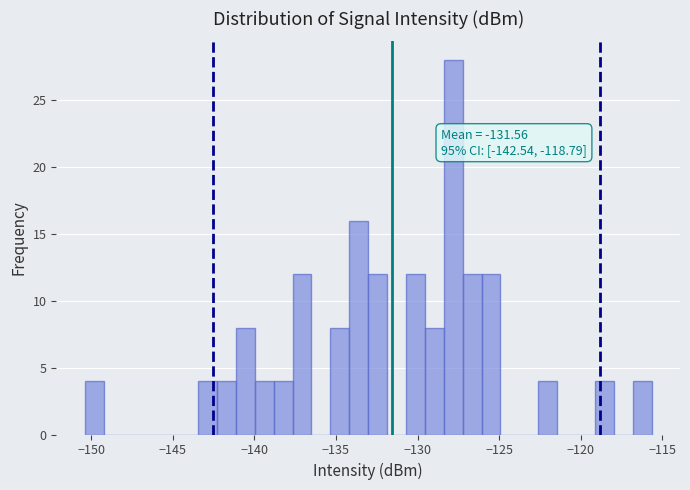

Around what value on the x-axis is the tallest bar? Give the approximate position of its centre, as read against the axis.

-128.0